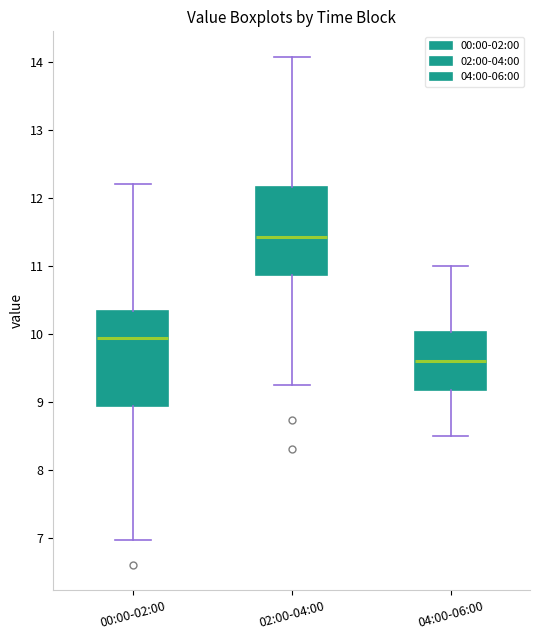

Reading left to right, transcribe this box plot: for each box, give where its median line is, the range the box spans, and where its two whiskers end, as read against the y-axis. The values are not printed on the chart, so give them approximately, as read against the axis.

00:00-02:00: median 9.9, box 8.9 to 10.3, whiskers 7.0 to 12.2
02:00-04:00: median 11.4, box 10.9 to 12.2, whiskers 9.3 to 14.1
04:00-06:00: median 9.6, box 9.2 to 10.0, whiskers 8.5 to 11.0